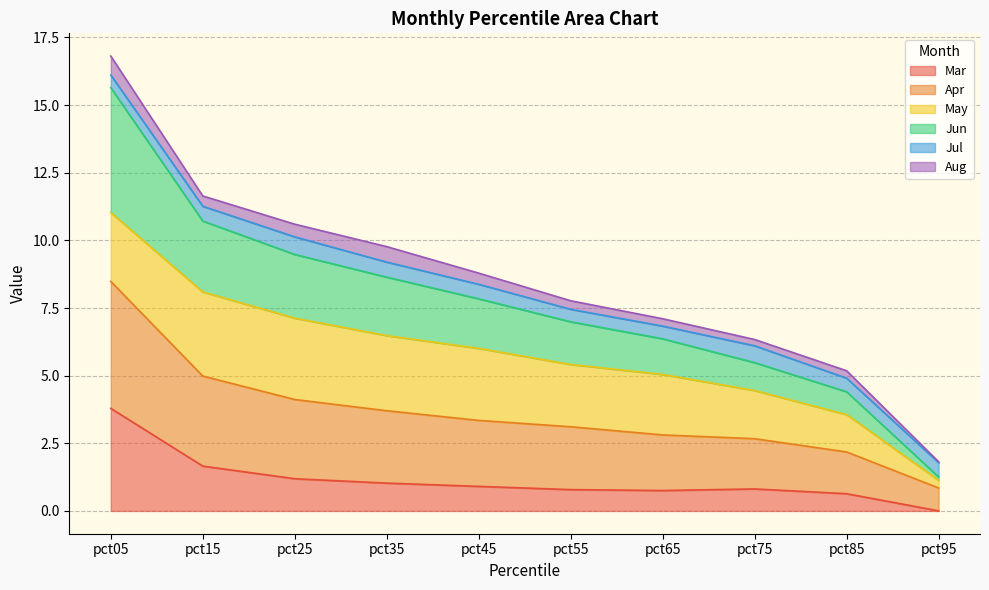

How many lines are shown in the chart?

6